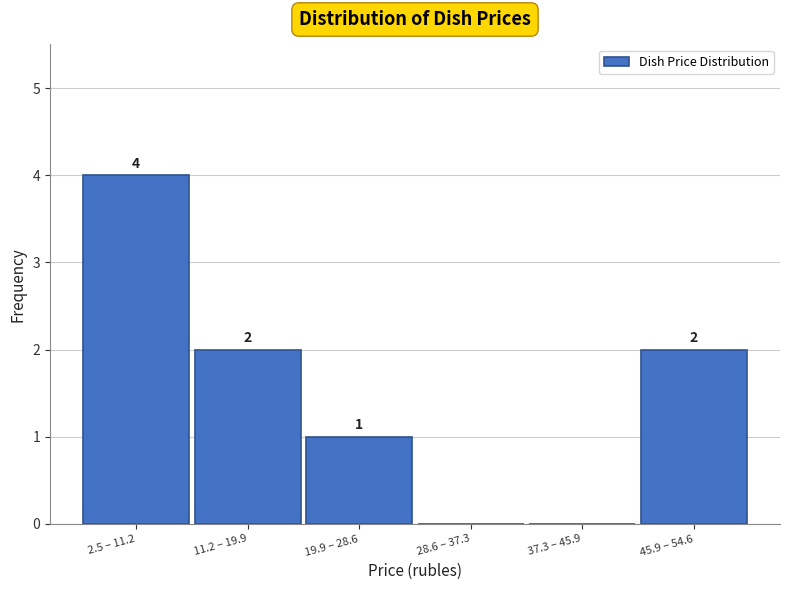

Reading left to right, transcribe all the data shown in this chart.

2.5 – 11.2=4	11.2 – 19.9=2	19.9 – 28.6=1	28.6 – 37.3=0	37.3 – 45.9=0	45.9 – 54.6=2